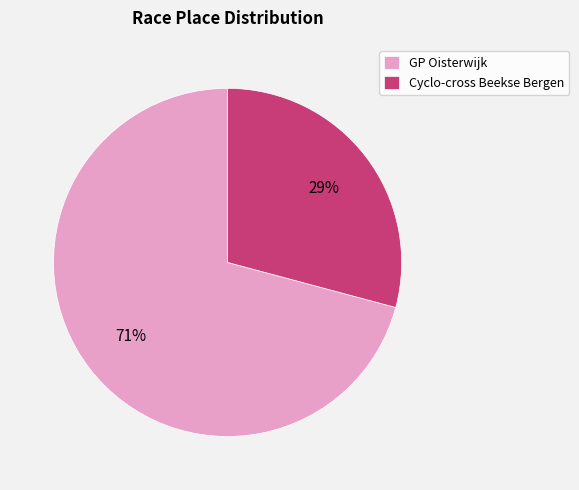

Rank the categories by value from lowest to highest.

Cyclo-cross Beekse Bergen, GP Oisterwijk